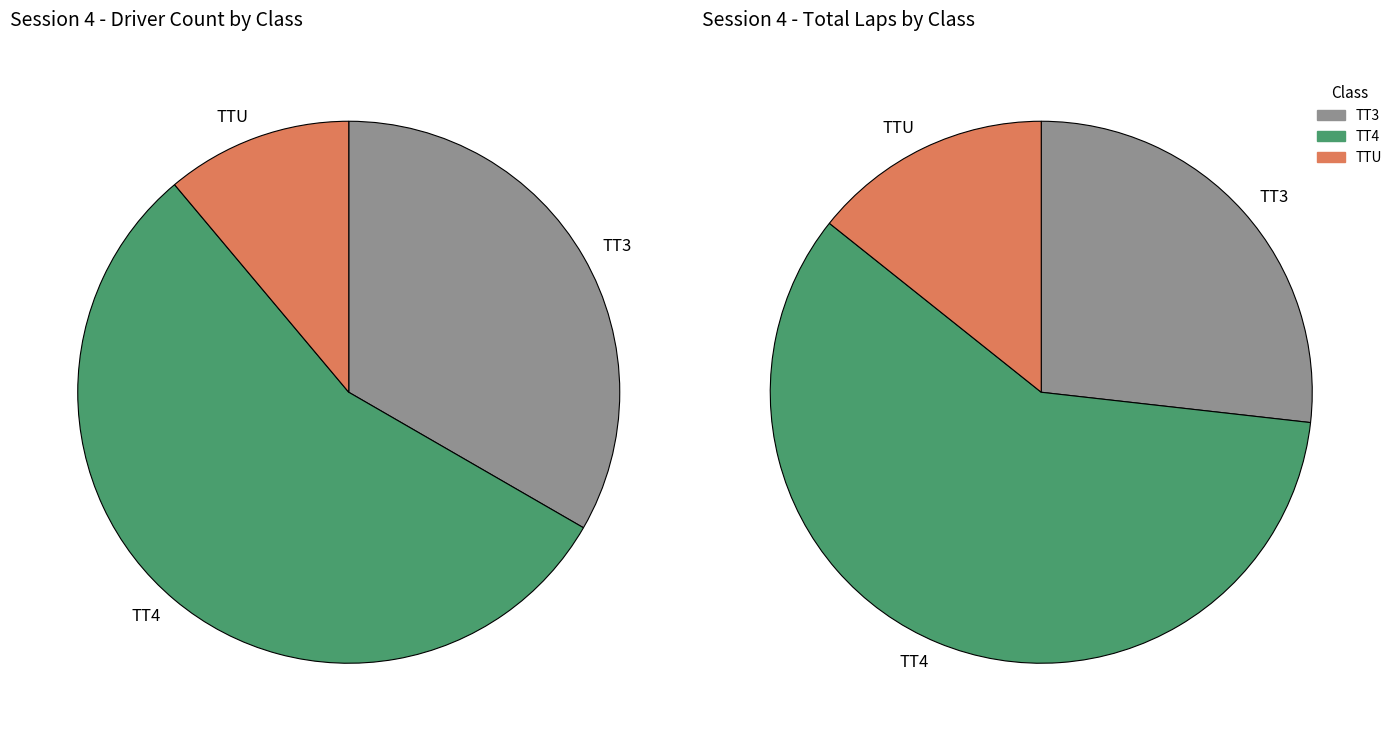

Count the number of slices in the pie.

3